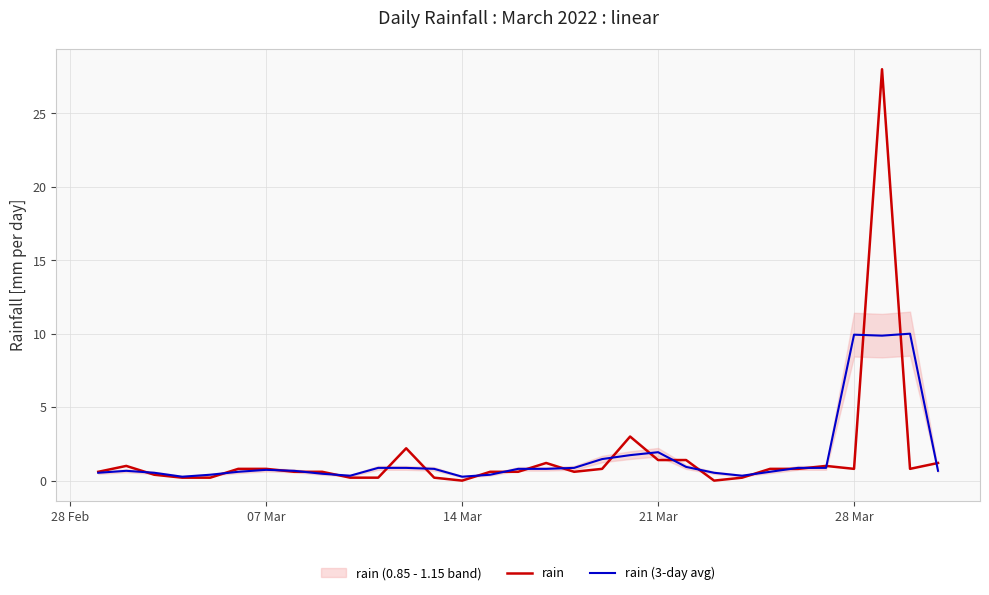

How many categories are shown in the chart?

31